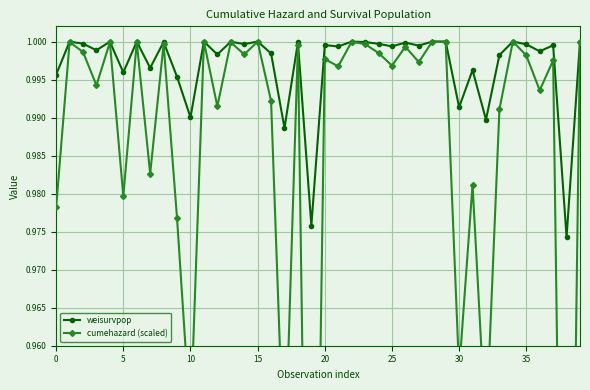

What is the maximum value for weisurvpop?

1.0